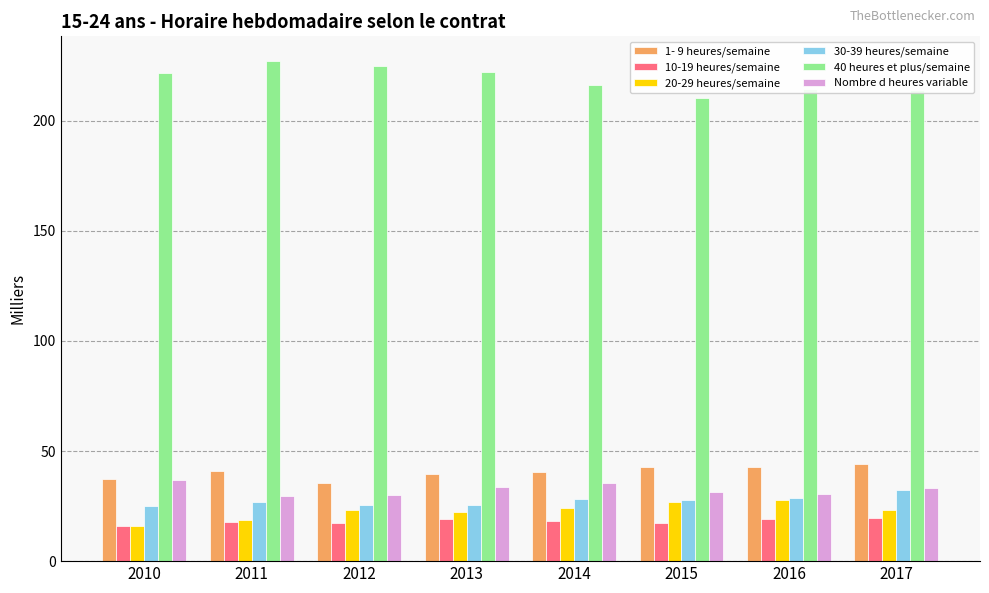

What is the approximate value of 20-29 heures/semaine at 2017?

23.3